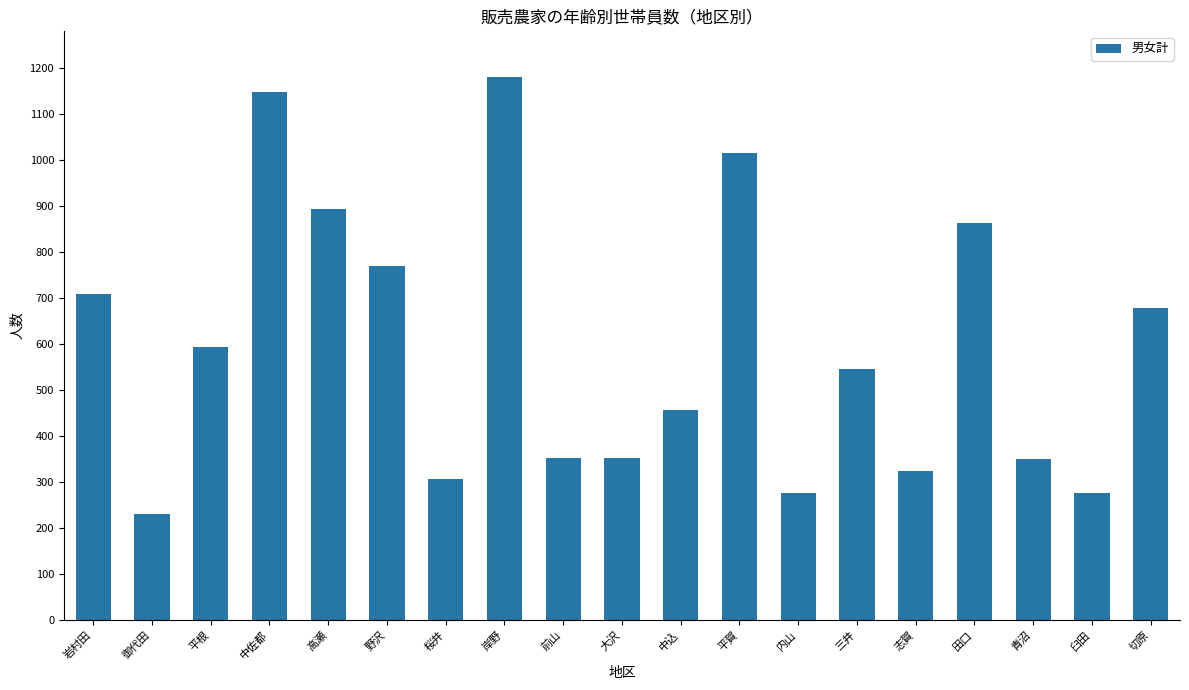

What is the maximum value shown in the chart?

1179